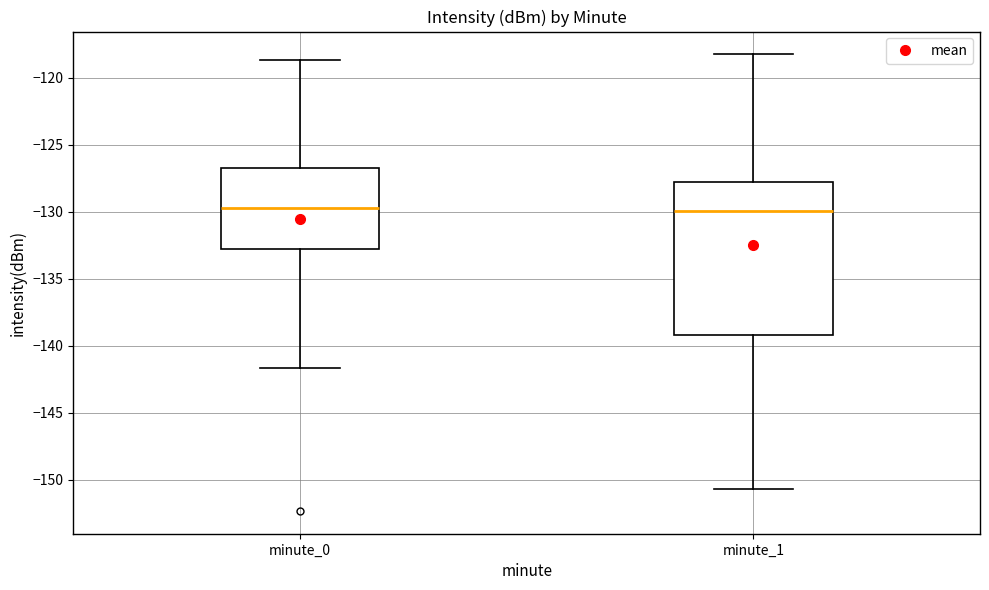

Reading left to right, read every box against the y-axis: the position of its median line, the range the box covers, and the ends of its whiskers. The values are not printed on the chart, so give them approximately, as read against the axis.

minute_0: median -129.5, box -133.0 to -127.0, whiskers -141.5 to -118.5
minute_1: median -130.0, box -139.0 to -128.0, whiskers -150.5 to -118.5